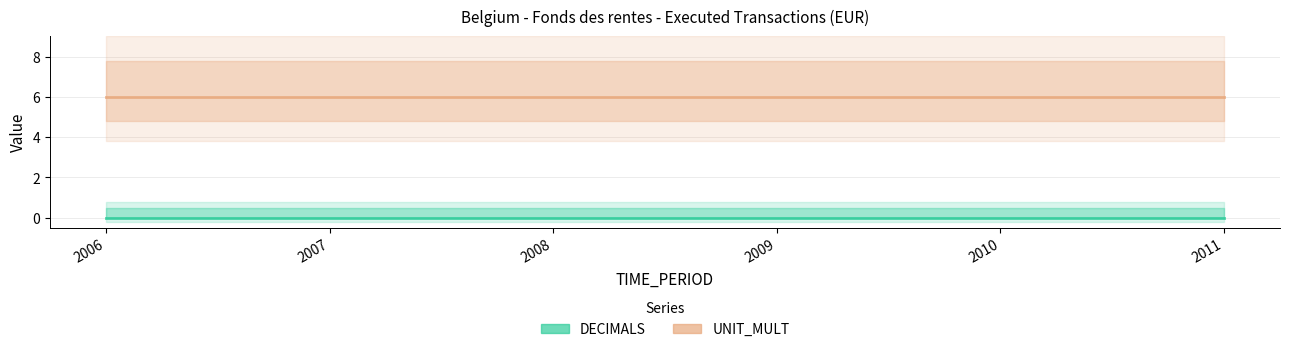

What is the spread (max minus min) of values at 2011?

6